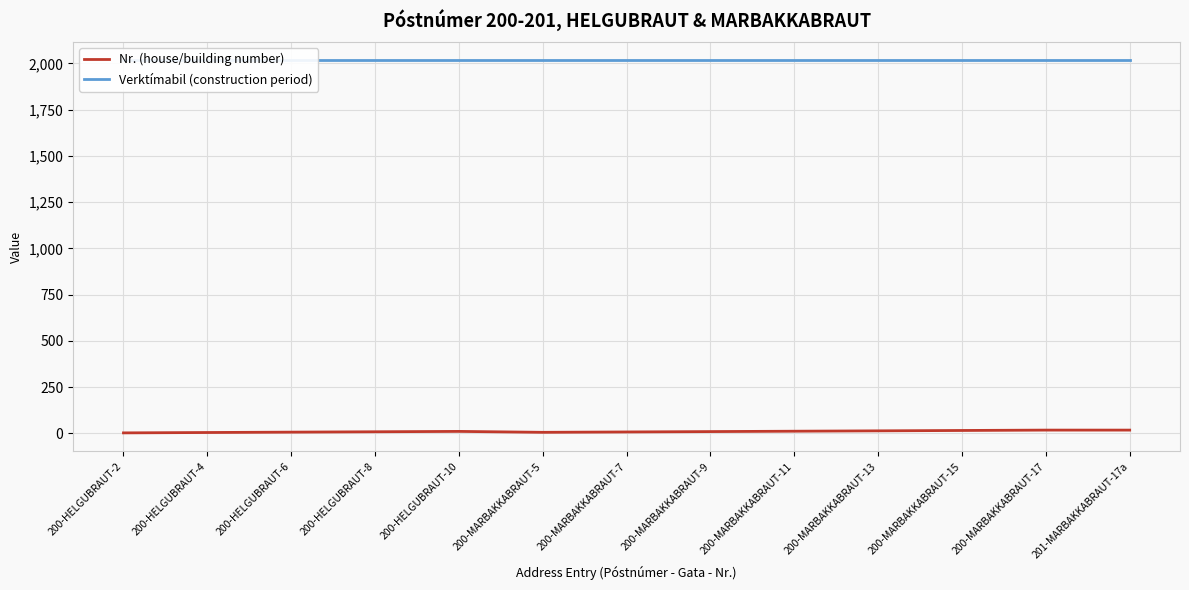

True or false: Verktímabil (construction period) and Nr. (house/building number) cross at least once.

False